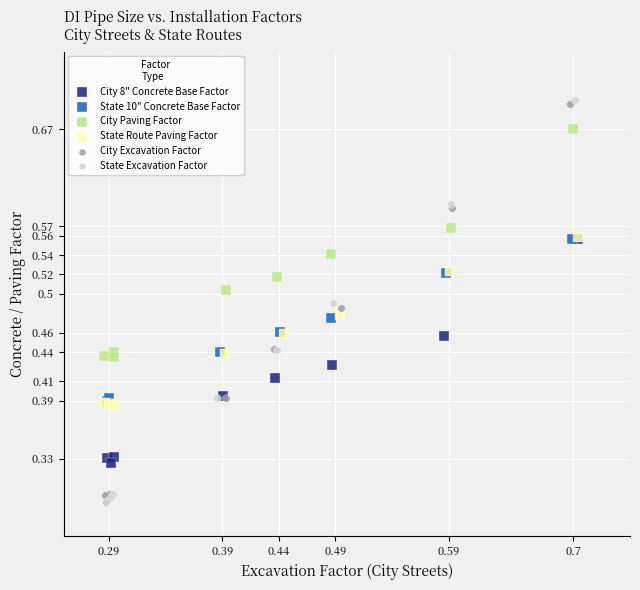

What are all the series names shown in the legend?

City 8" Concrete Base Factor, State 10" Concrete Base Factor, City Paving Factor, State Route Paving Factor, City Excavation Factor, State Excavation Factor